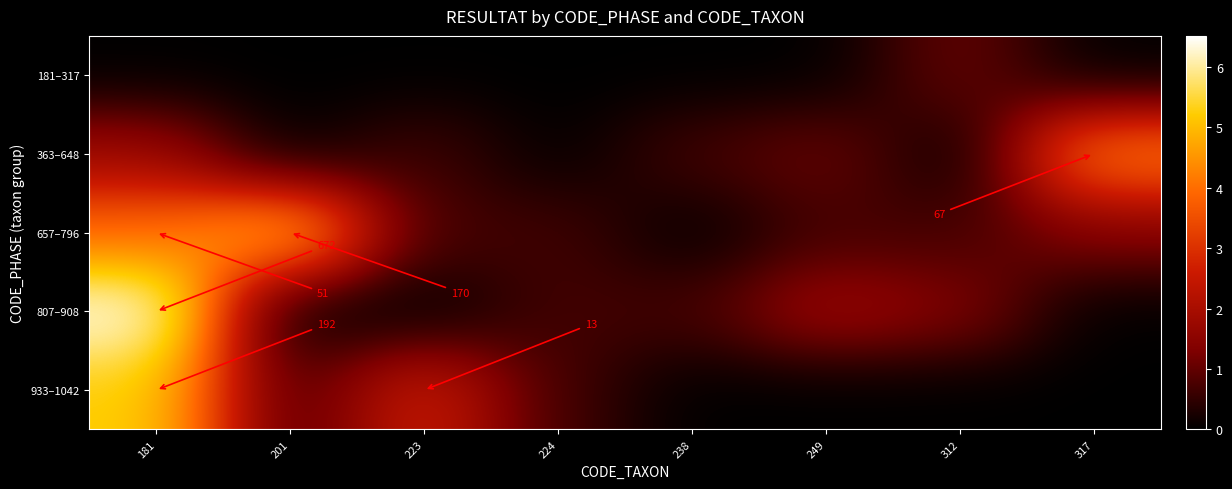

At which category is the sum across all series the highest?

181